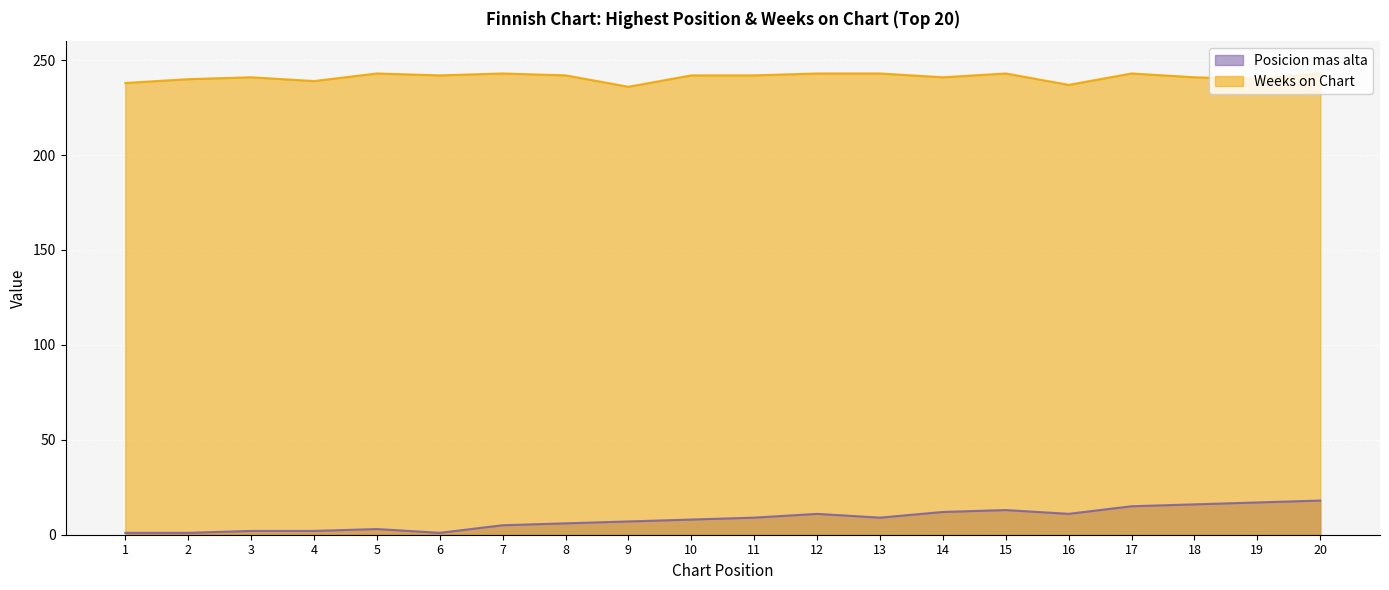

What is the lowest value of the Weeks on Chart series?

236